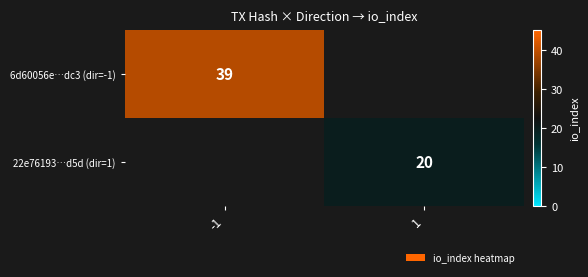

Which category has the lowest value across all series?

1